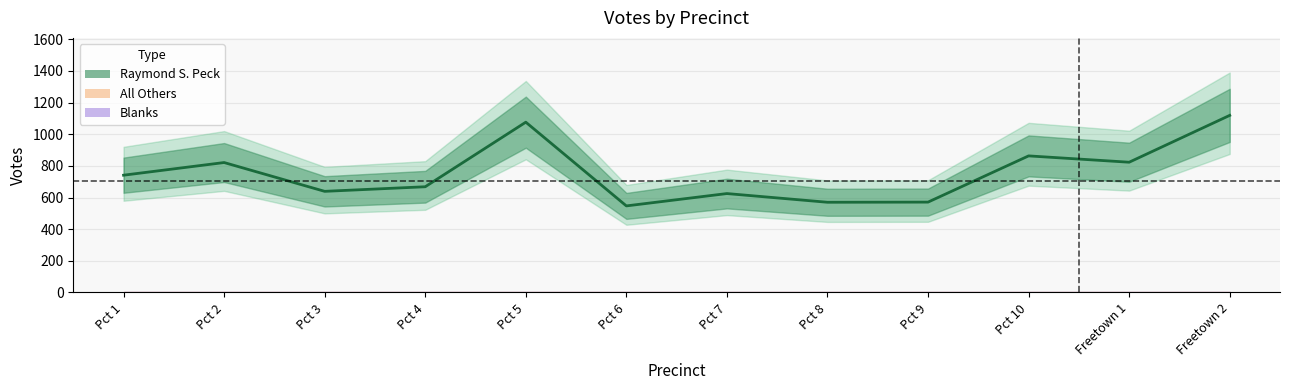

What is the smallest value displayed?

547